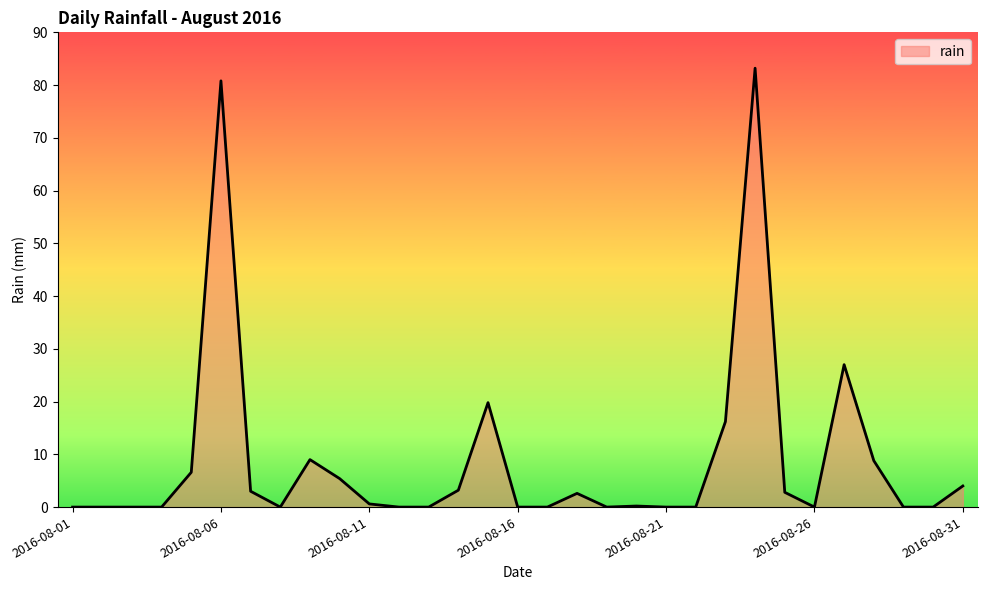

What is the greatest value displayed?

83.2